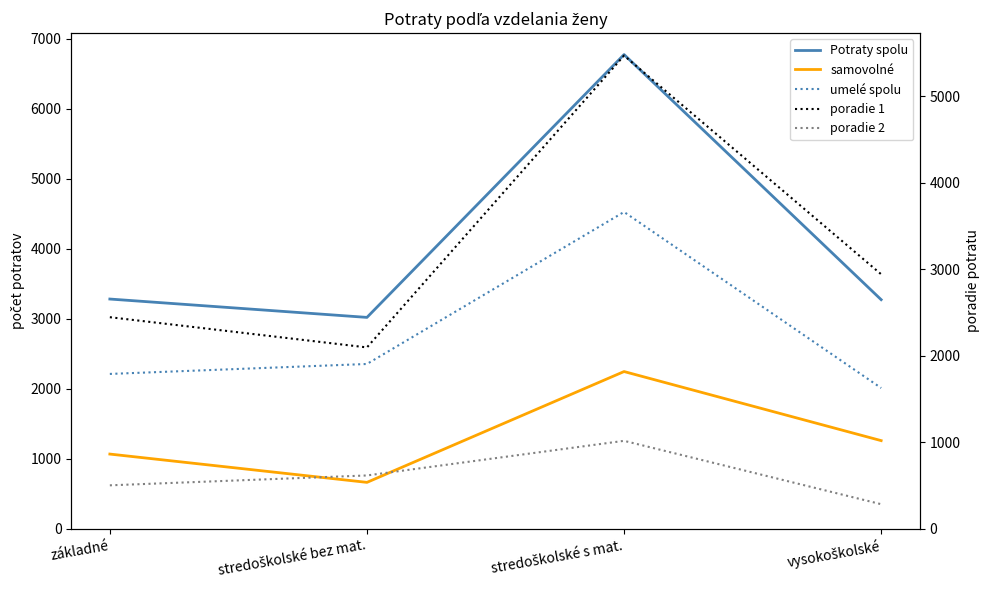

True or false: umelé spolu and poradie 1 cross at least once.

True